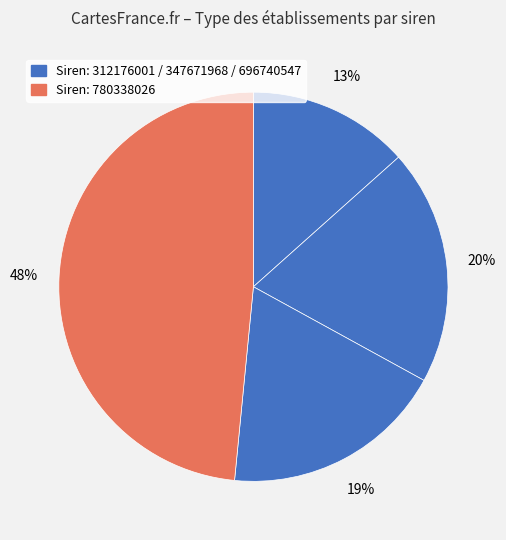

How many slices are in this pie chart?

4